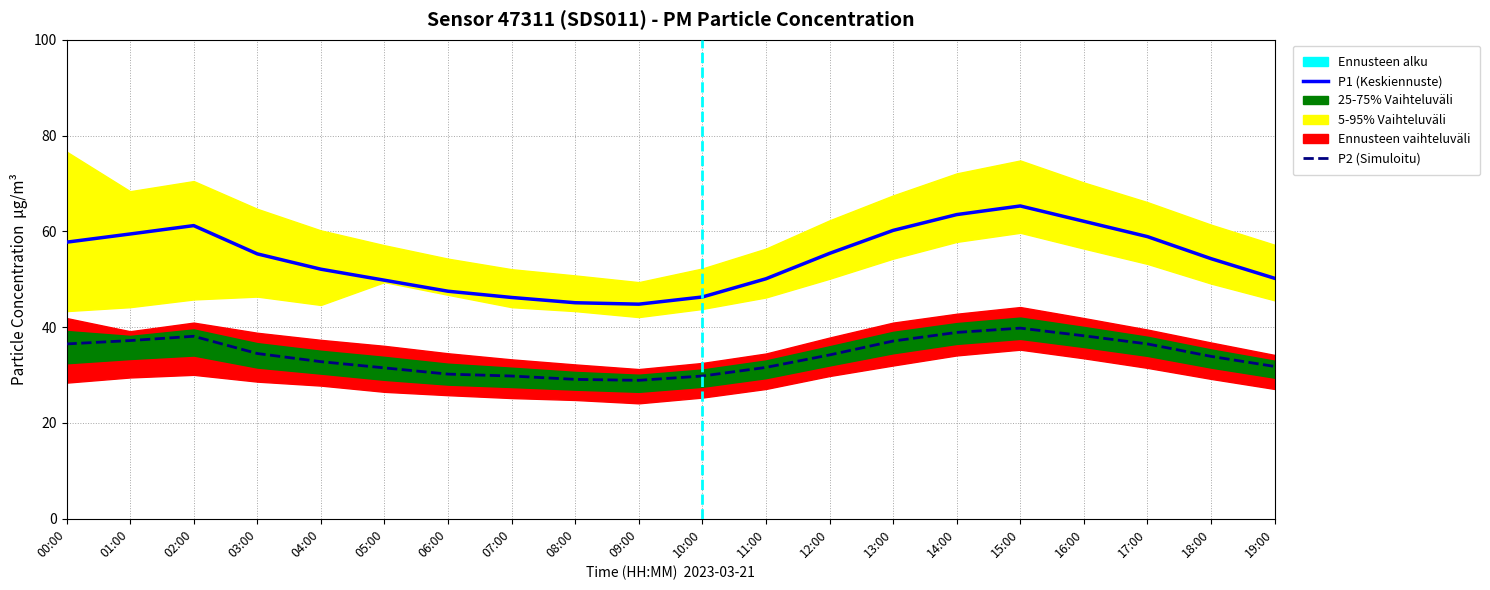

How many values in the P2_upper series are below 37?

9